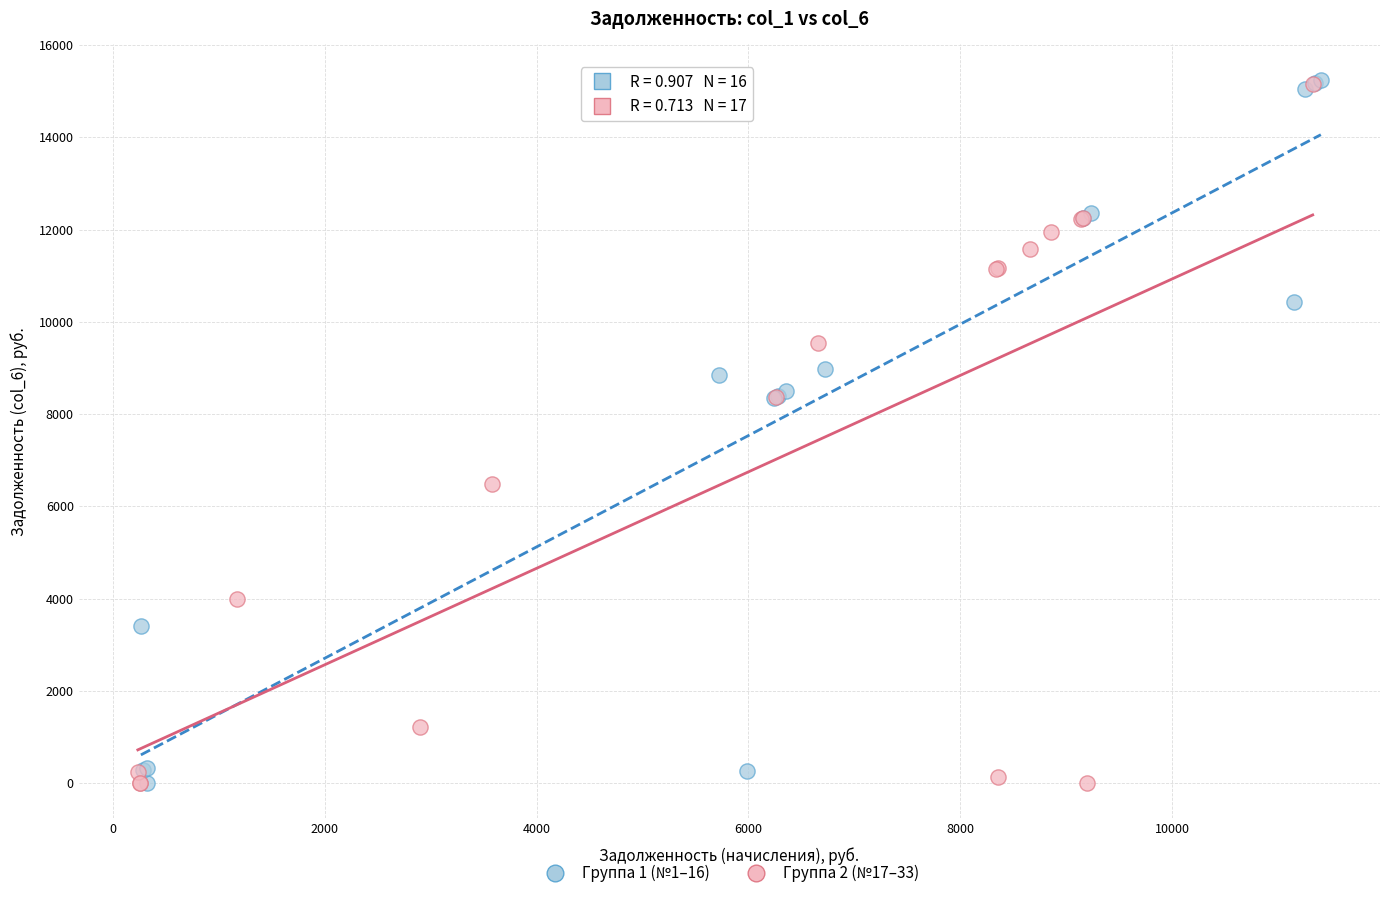

What are all the series names shown in the legend?

Группа 1 (№1–16), Группа 2 (№17–33)